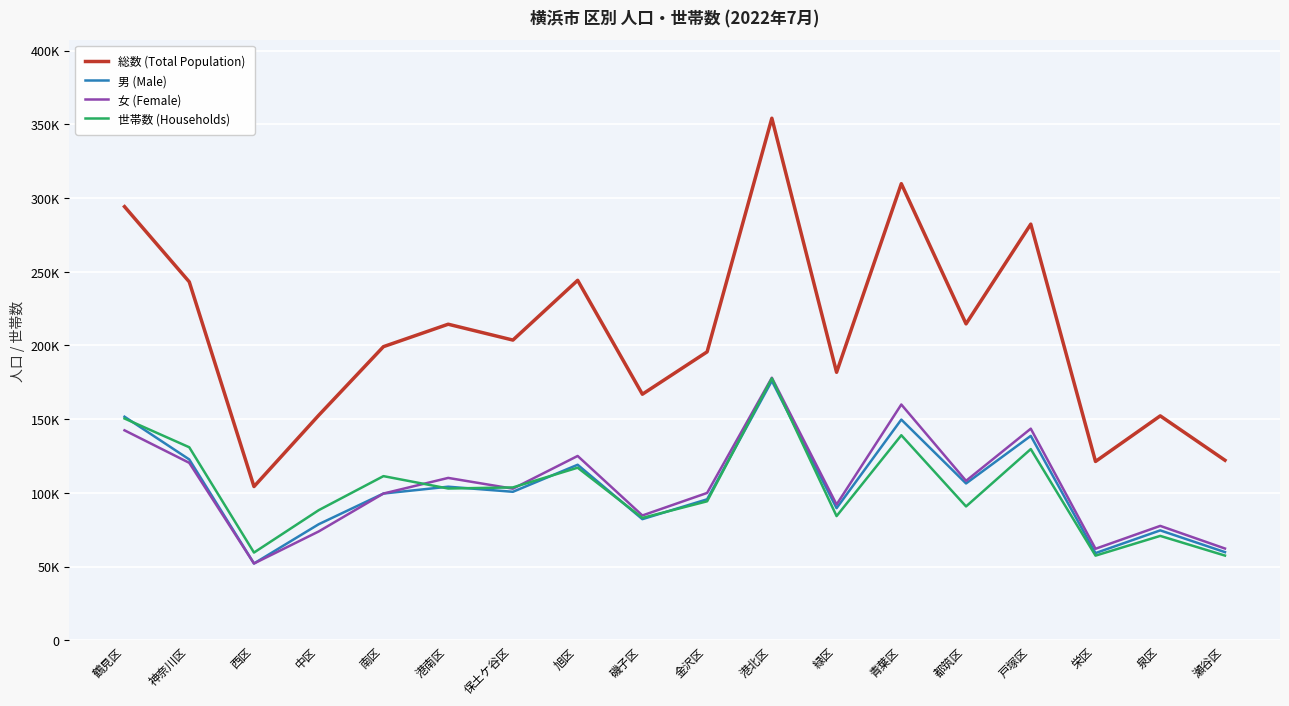

What is the maximum value shown in the chart?

354090